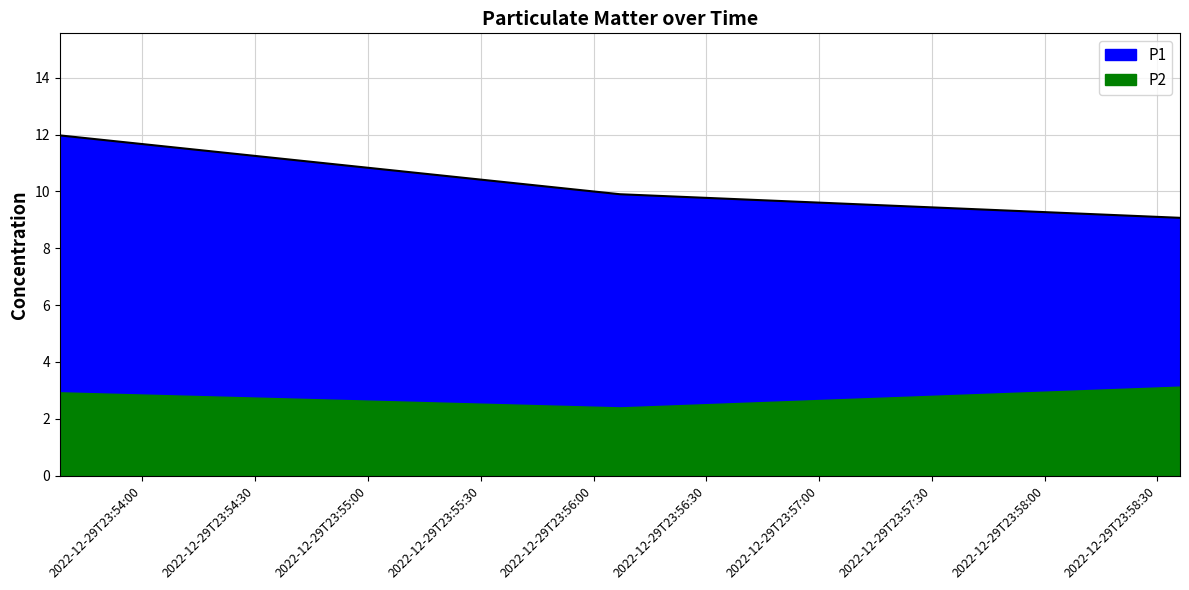

What is the change in value from 2022-12-29T23:53:38 to 2022-12-29T23:56:07?

-2.1